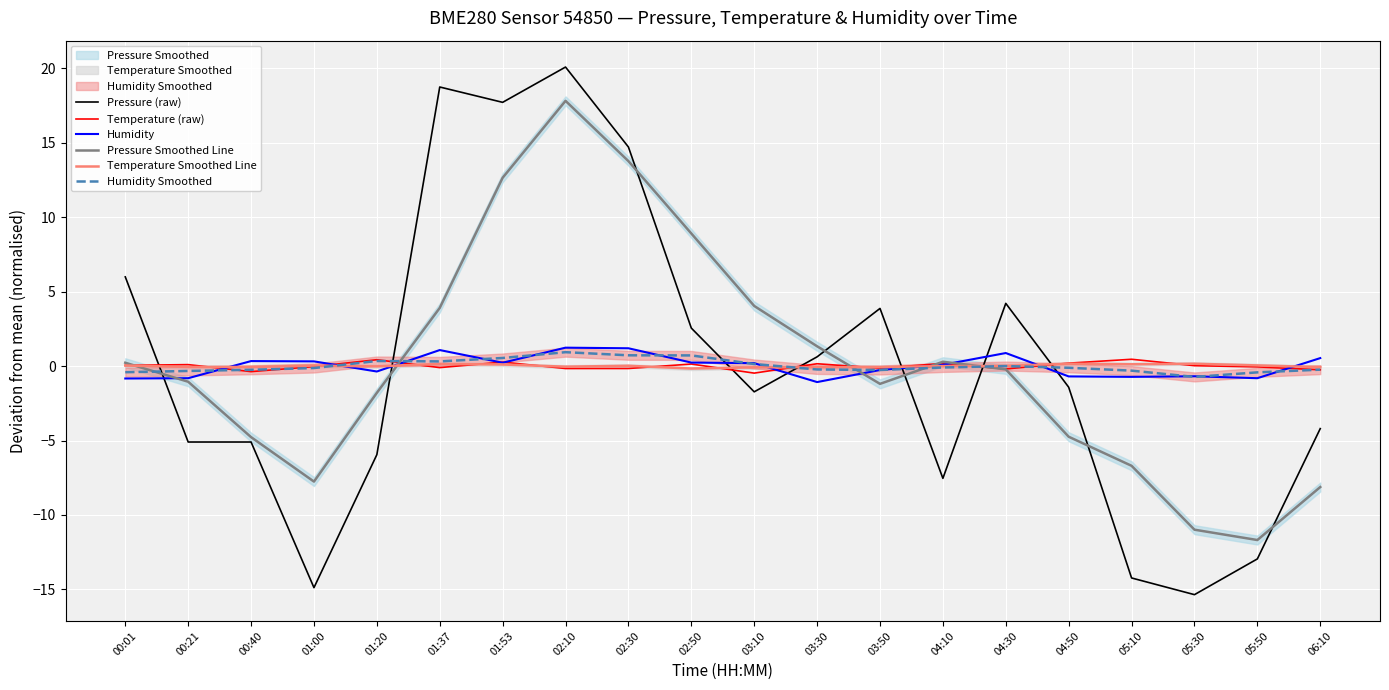

What is the difference between the second highest and second lowest values in the Humidity Smoothed series?

1.1